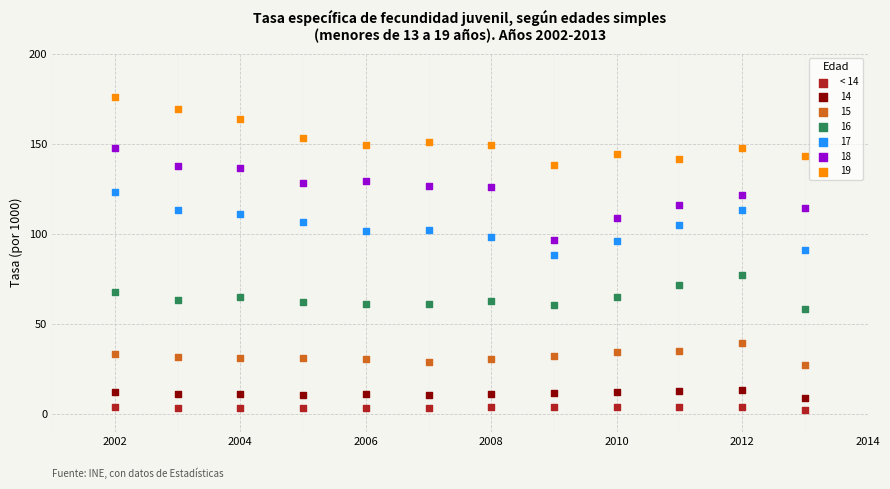

Which series reaches the maximum Y coordinate?

19